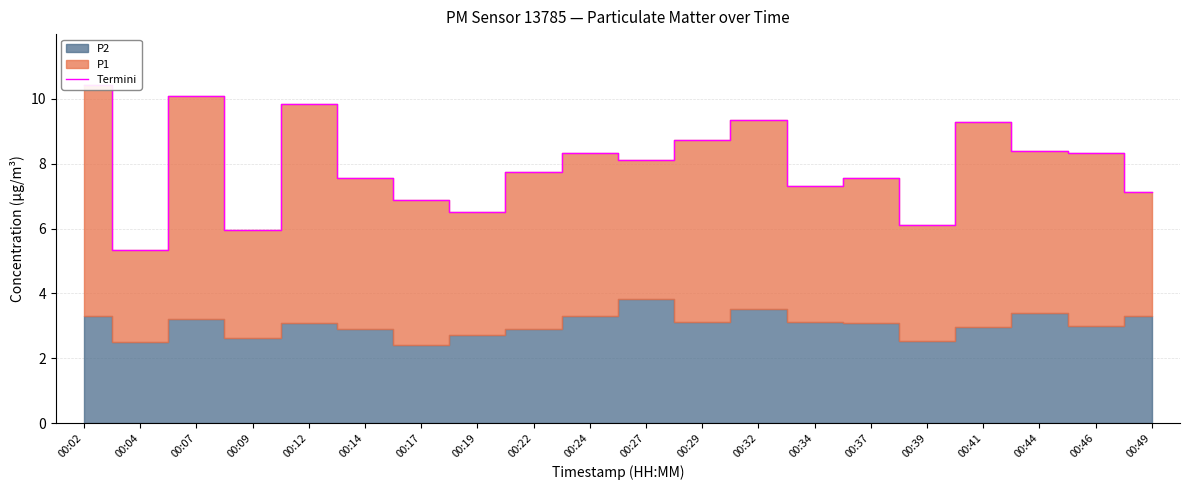

What is the smallest value displayed?

5.3